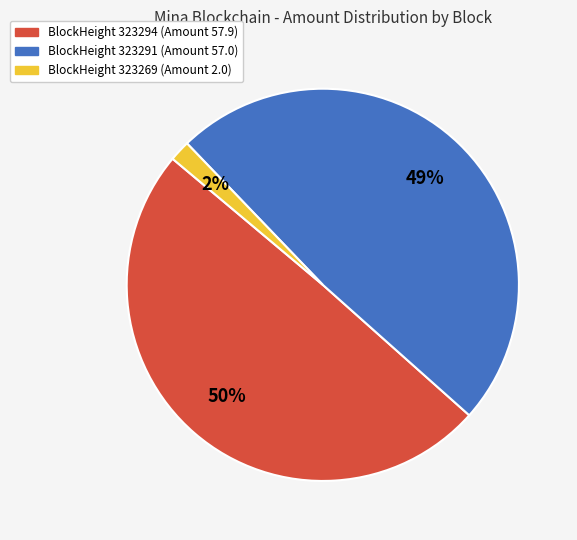

Rank the categories by value from highest to lowest.

BlockHeight 323294 (Amount 57.9), BlockHeight 323291 (Amount 57.0), BlockHeight 323269 (Amount 2.0)